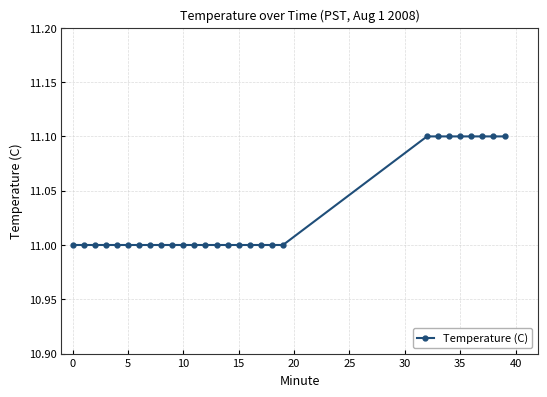

What is the greatest value displayed?

11.1